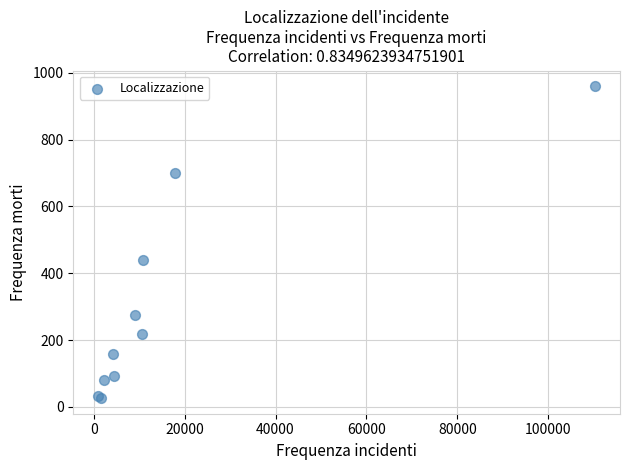

What Y value in the scatter plot is closest to 493?

440